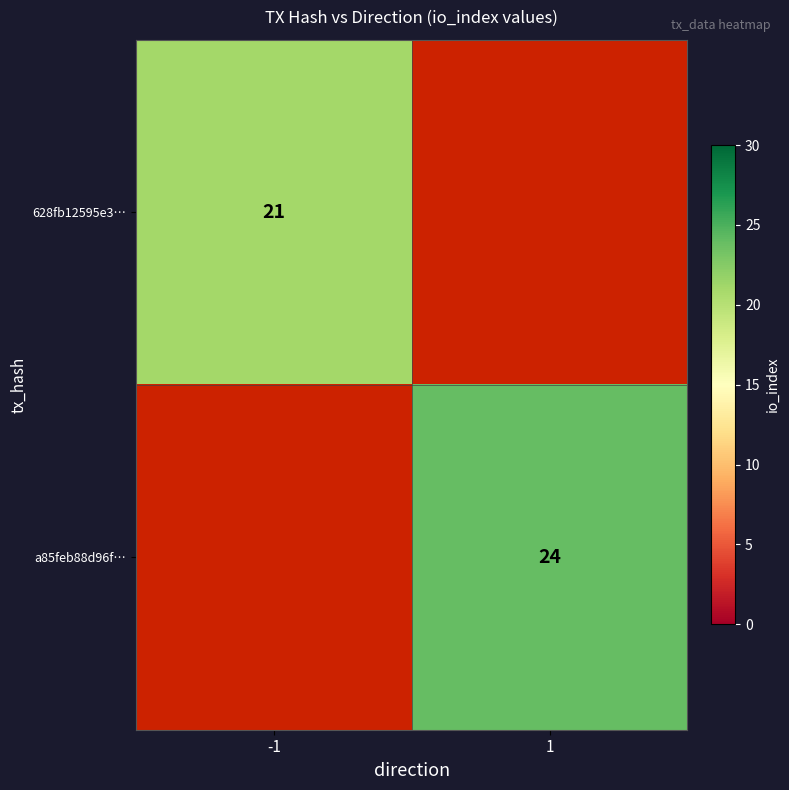

Is the value of a85feb88d96f… at 1 greater than the value of 628fb12595e3… at -1?

Yes